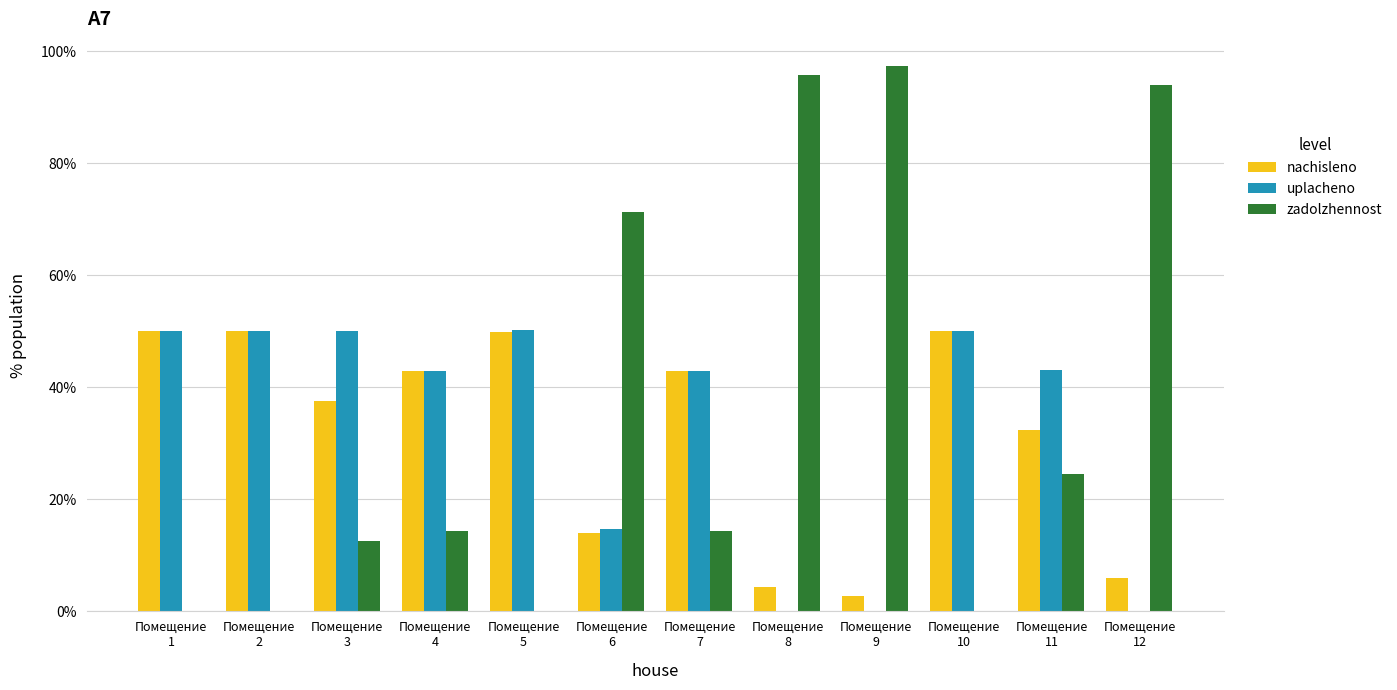

What is the sum of all zadolzhennost values?

423.9